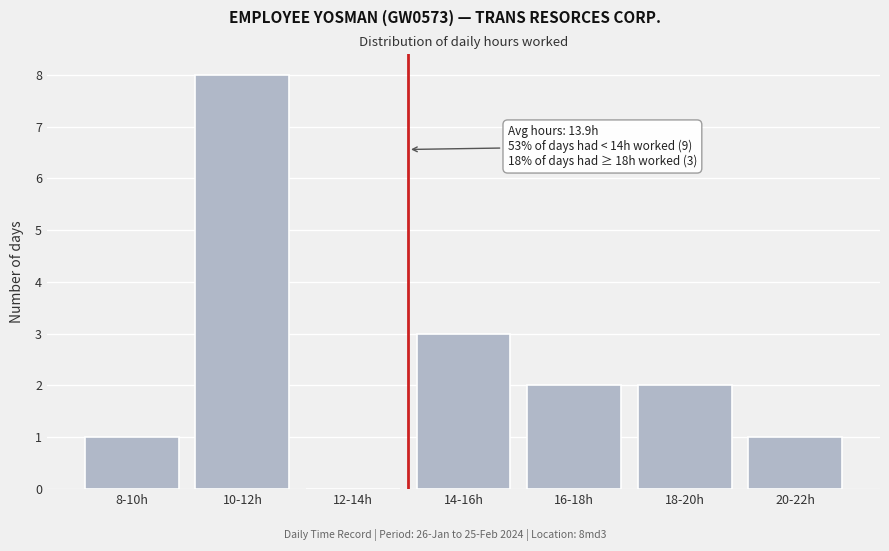

Reading left to right, what are all the values shown in this chart?

8-10h=1	10-12h=8	12-14h=0	14-16h=3	16-18h=2	18-20h=2	20-22h=1